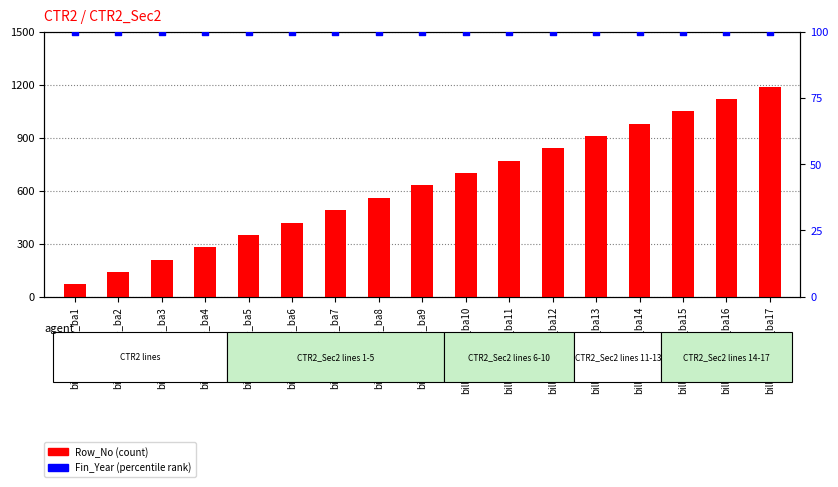

Which series has the widest spread of Y values?

Row_No